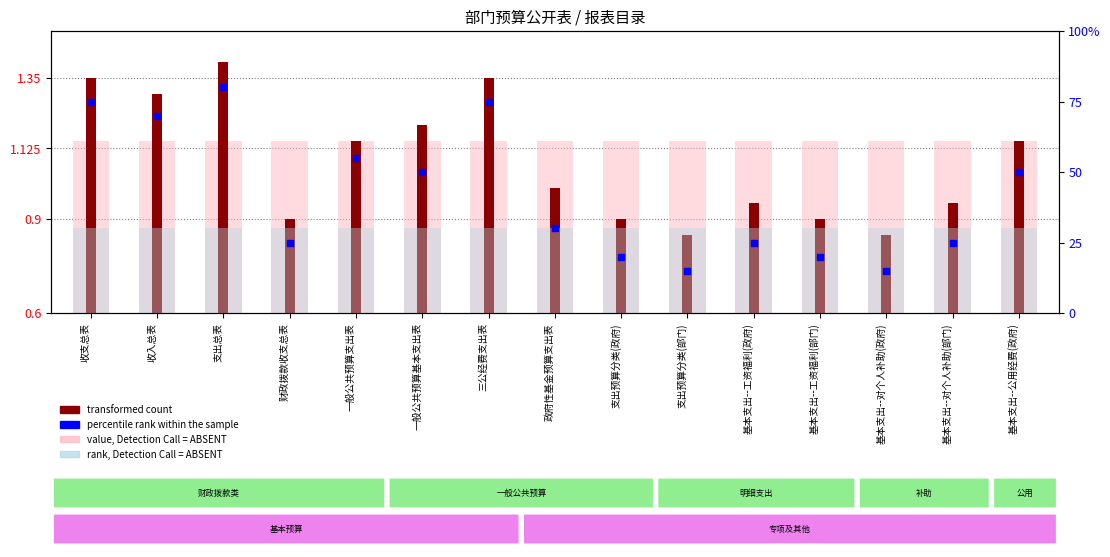

Which series has the largest total across all categories?

percentile rank within the sample